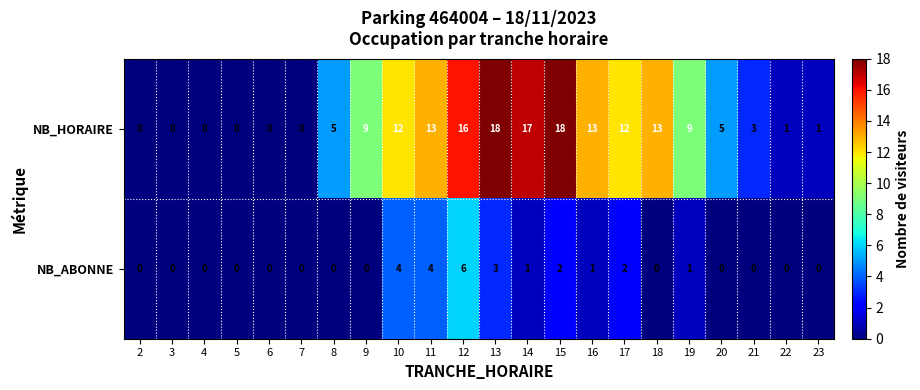

How many data points in NB_ABONNE are above 0?

9